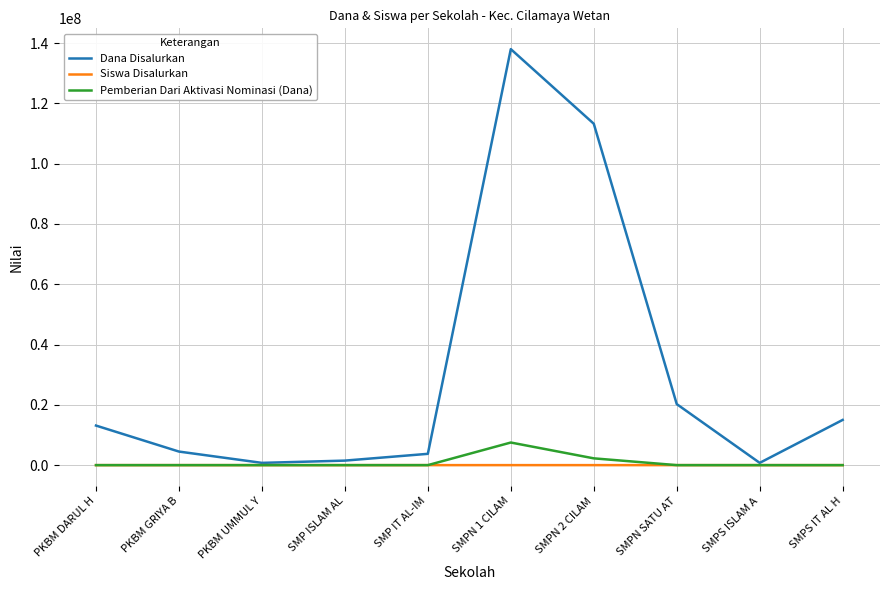

True or false: Pemberian Dari Aktivasi Nominasi (Dana) has more than 0 points higher than both neighbors.

True